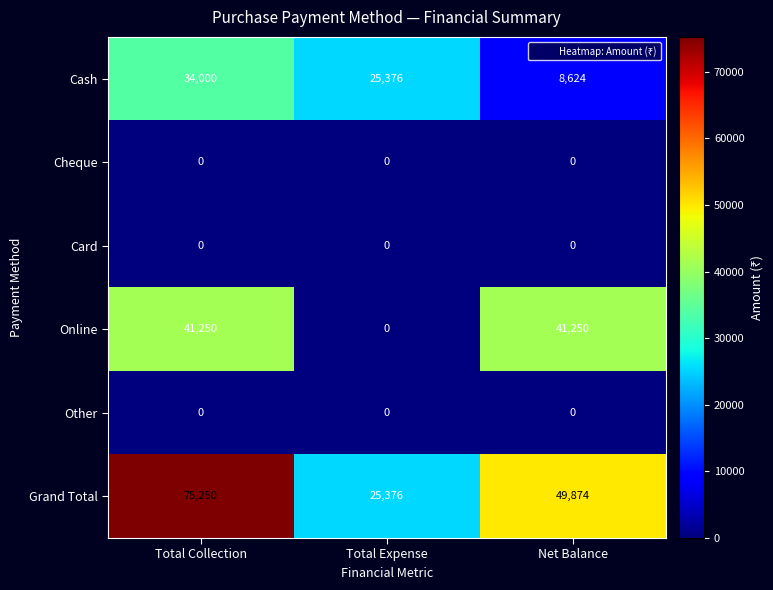

Which category has the lowest value in the Online series?

Total Expense